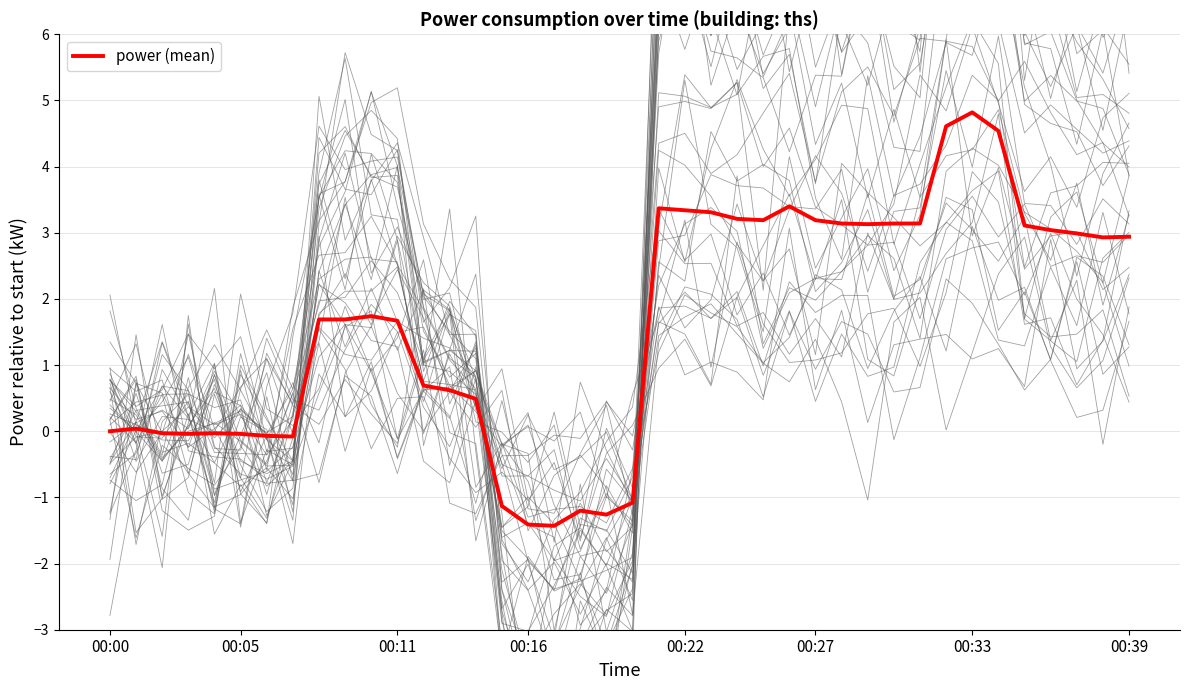

The chart shows a value of -1.7 at 19. True or false?

False